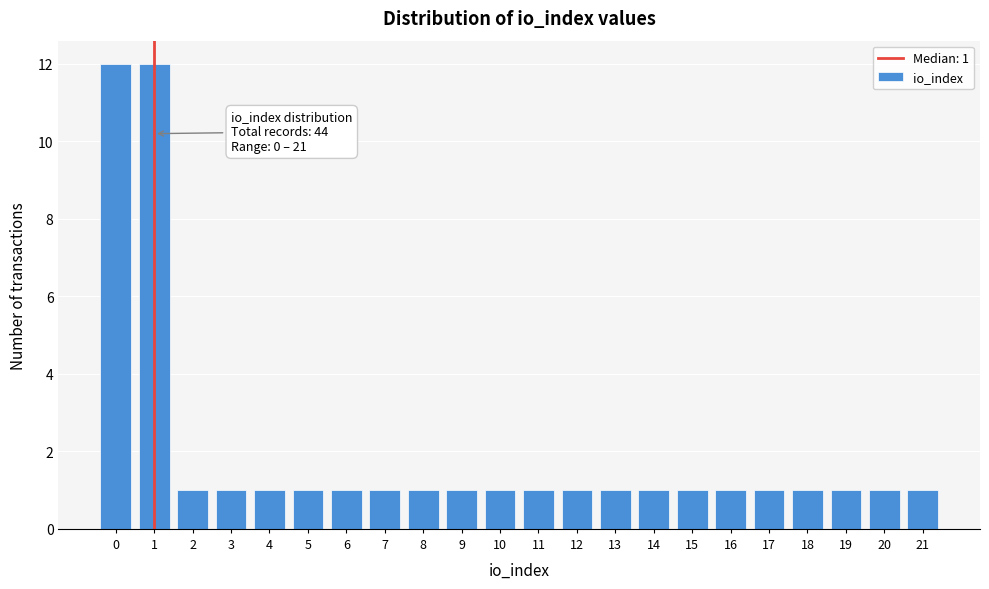

Reading right to left, transcribe all the data shown in this chart.

1	1	1	1	1	1	1	1	1	1	1	1	1	1	1	1	1	1	1	1	12	12